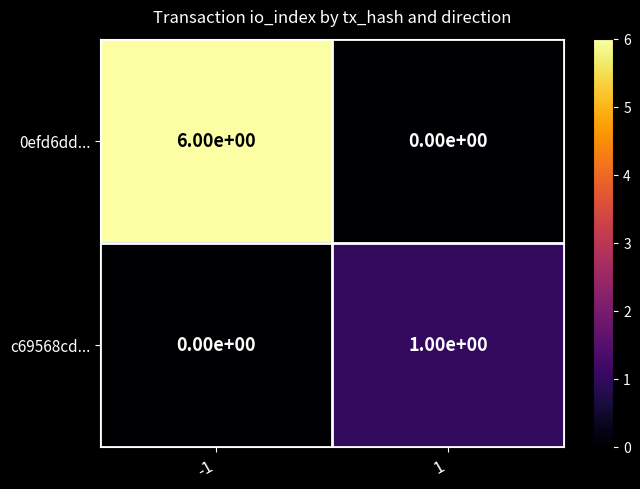

Between -1 and 1, which series saw the biggest shift?

0efd6dd...